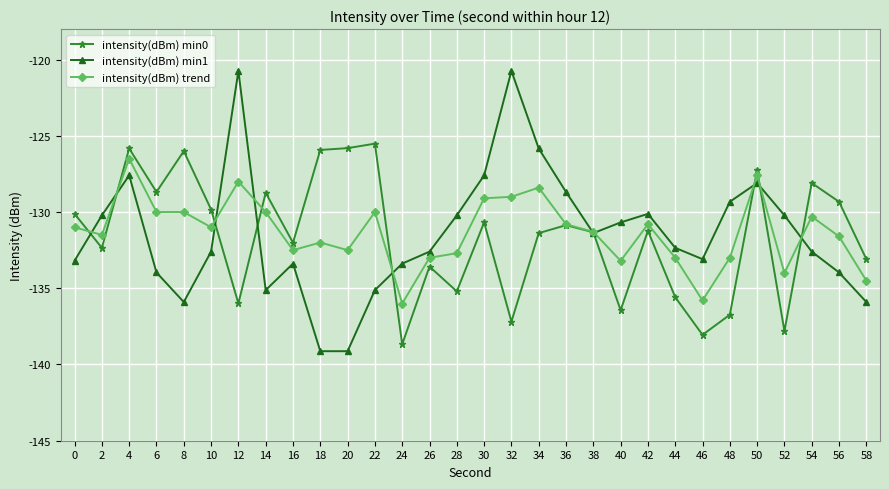

What are all the series names shown in the legend?

intensity(dBm) min0, intensity(dBm) min1, intensity(dBm) trend